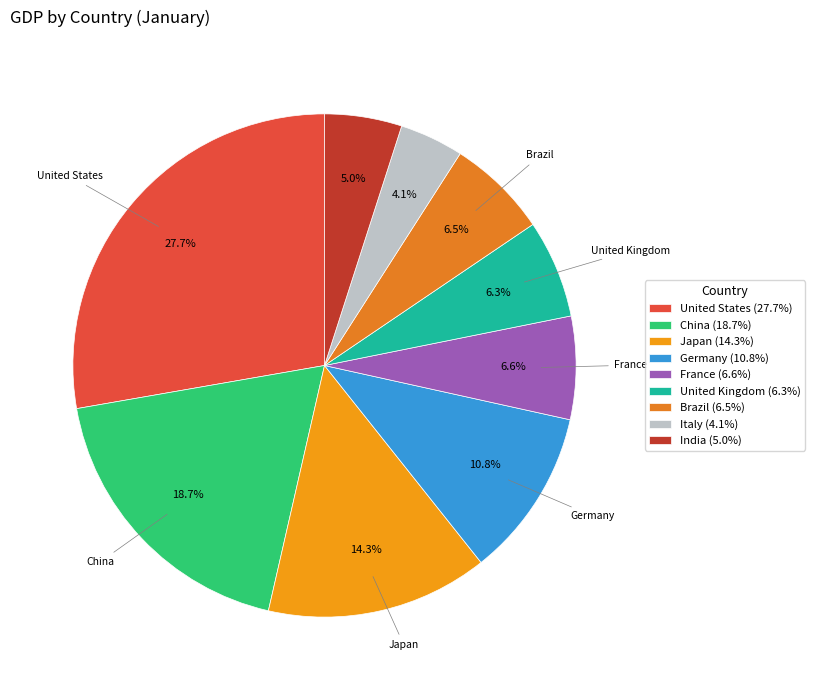

Which has a higher value, Japan or France?

Japan